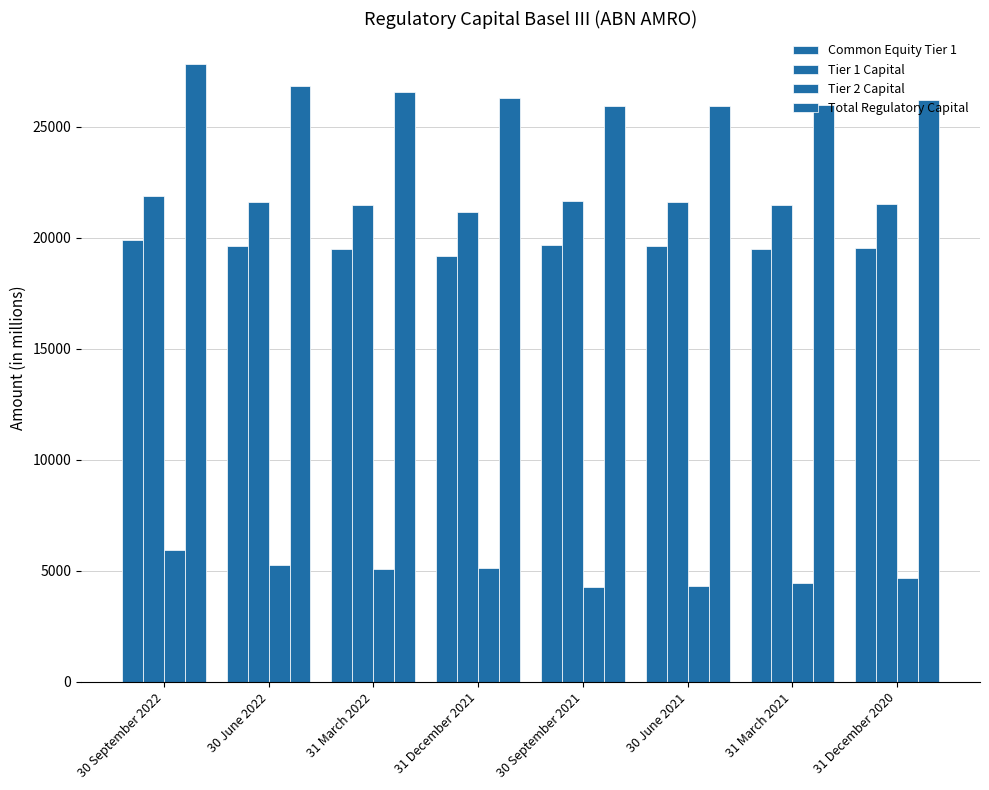

How many data points does each series have?

8